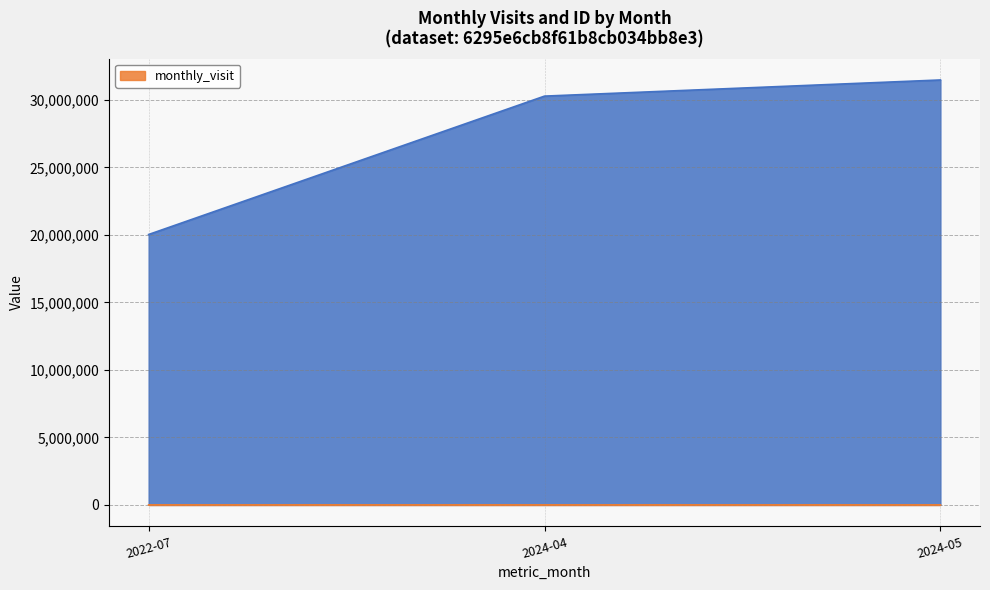

What is the value of the __id point at the 2nd from the left?

30288770